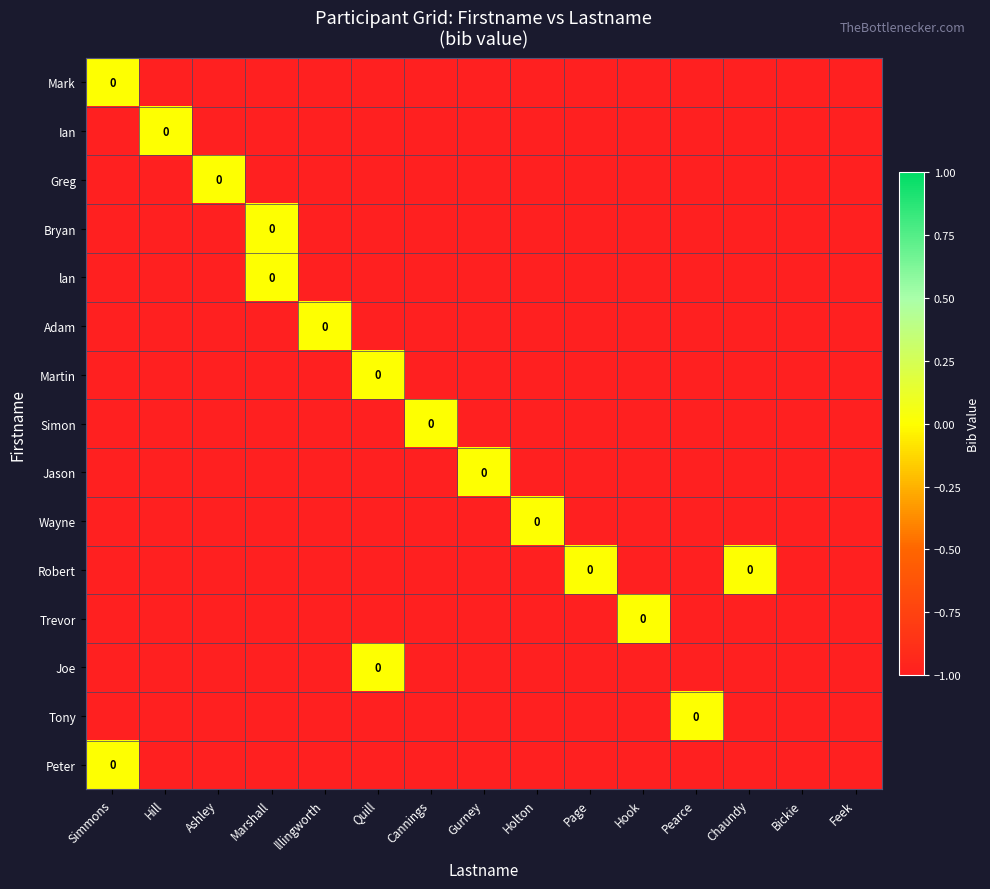

Is it true that lan equals 0 at Marshall?

True